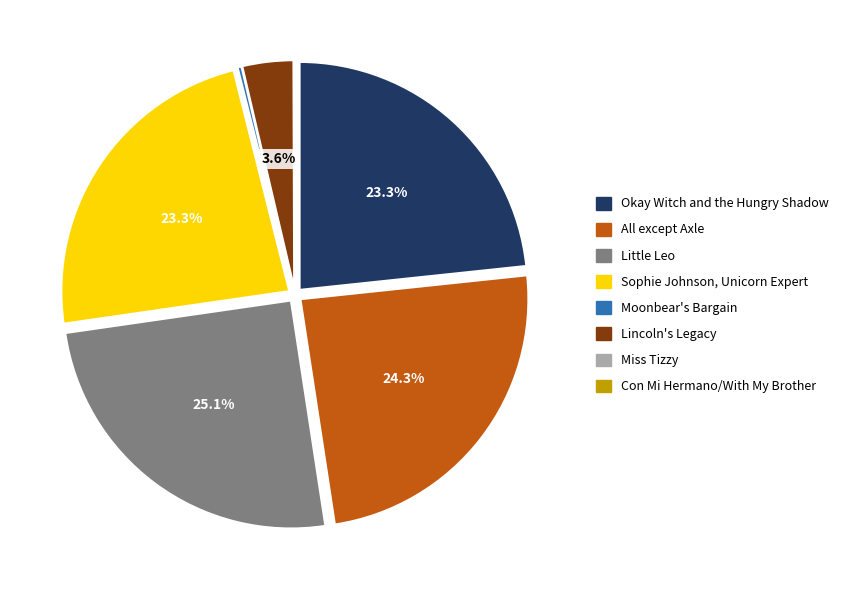

Do All except Axle and Little Leo together represent more than half of the pie?

No